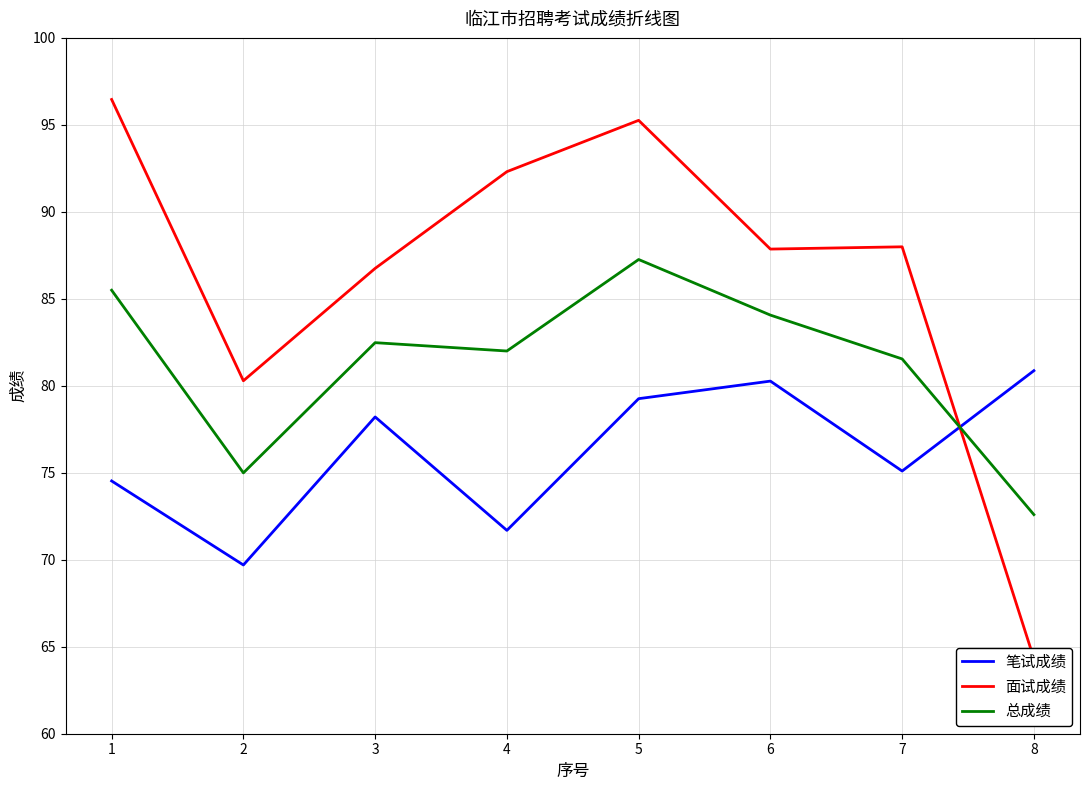

What is the difference between the maximum and minimum values in the 总成绩 series?

14.7